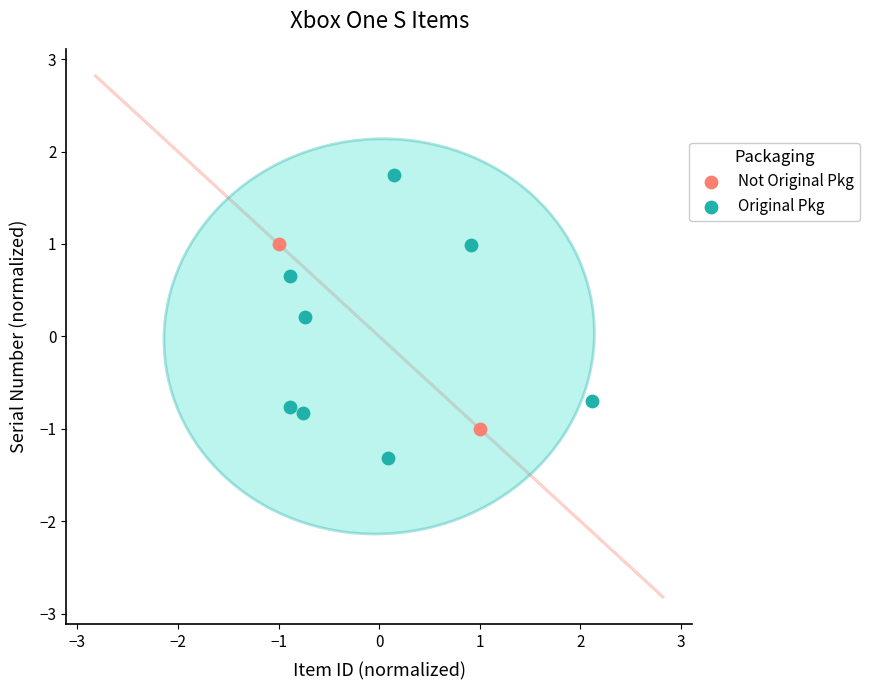

What are all the series names shown in the legend?

Not Original Pkg, Original Pkg